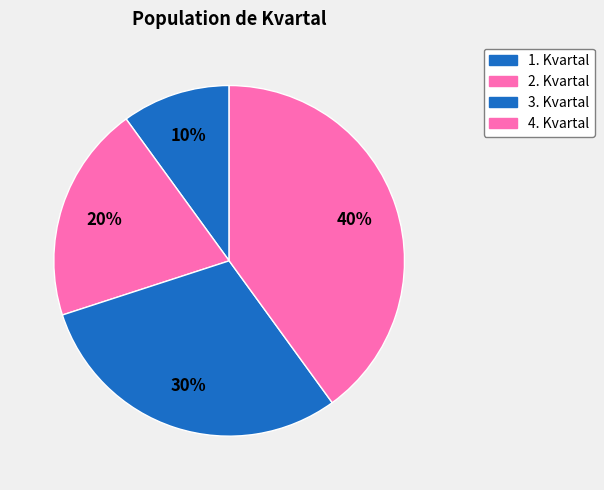

What percentage is the 2. Kvartal slice, to the nearest percent?

20%